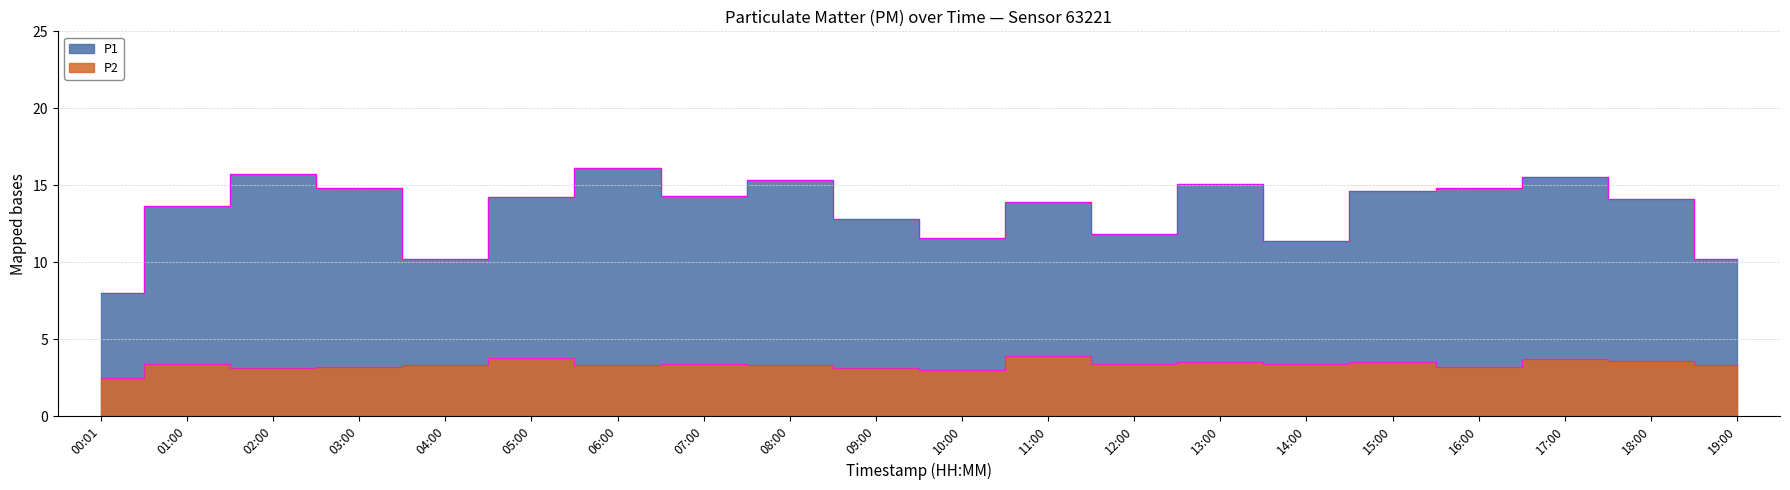

How many values in the P1 series are below 14?

9